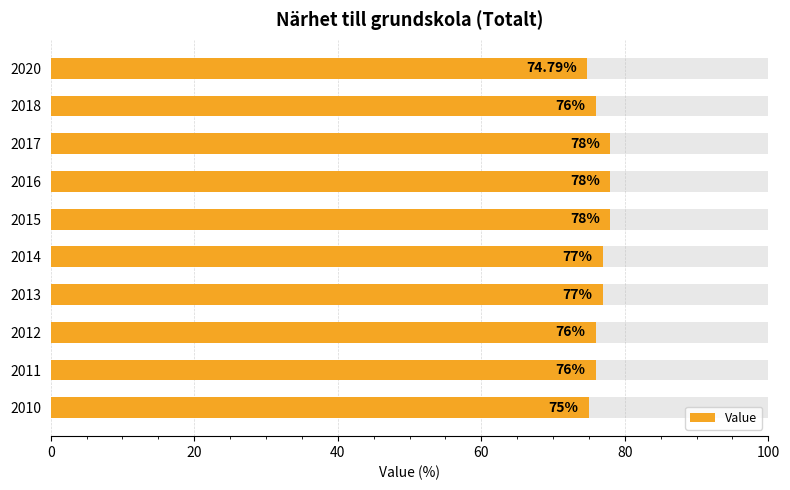

How many values are below 77?

5